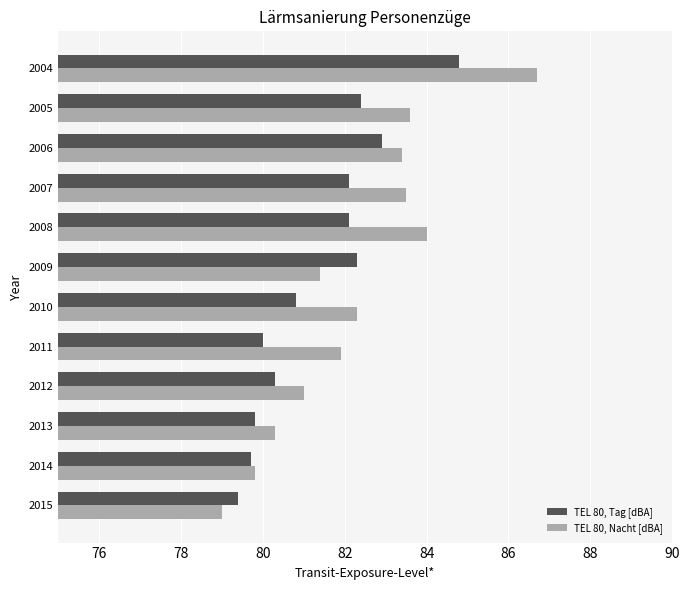

Rank the series by their maximum value, from lowest to highest.

TEL 80, Tag [dBA], TEL 80, Nacht [dBA]